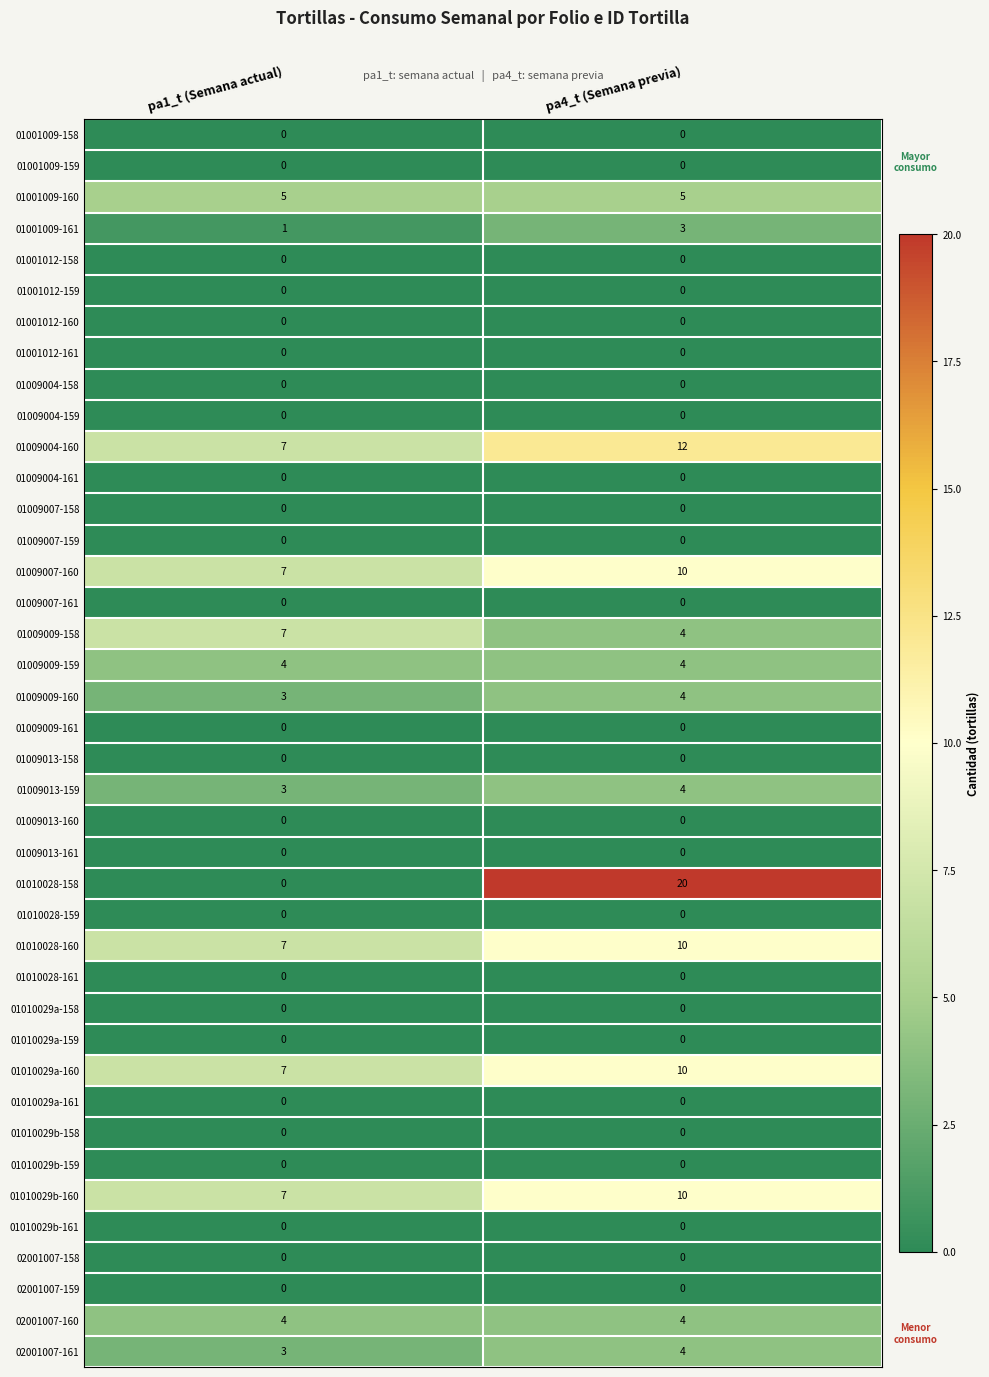

What is the difference between the highest and lowest values at pa1_t (Semana actual)?

7